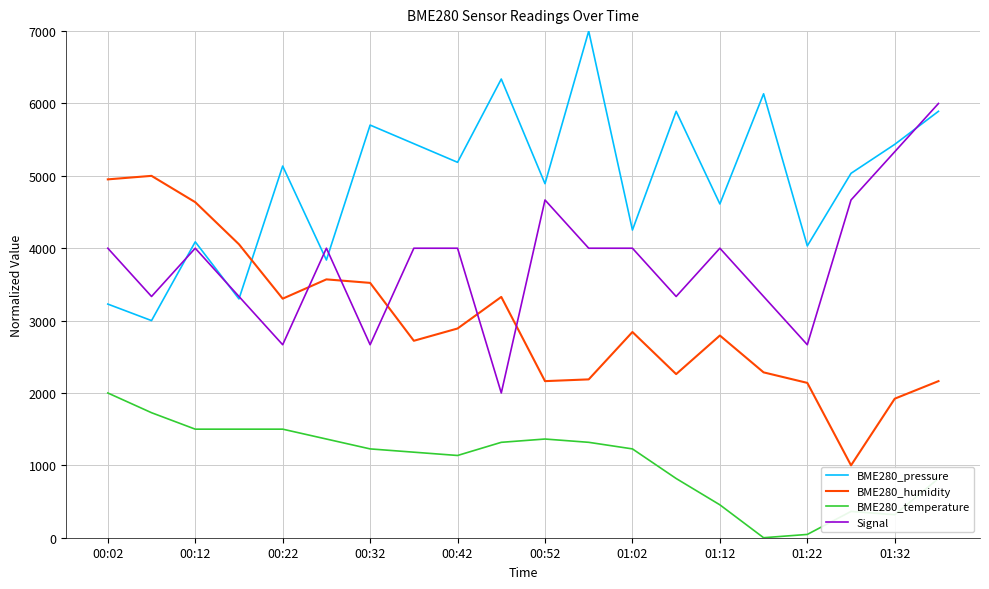

True or false: Signal and BME280_temperature cross at least once.

False